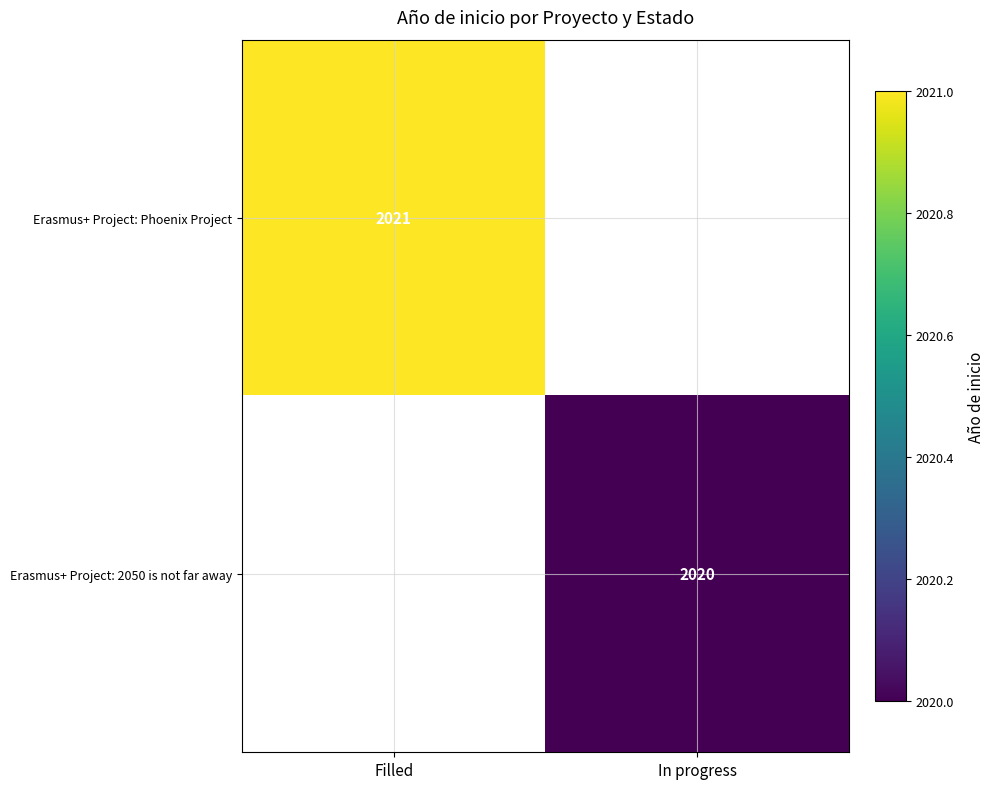

Count the number of data series in this chart.

2